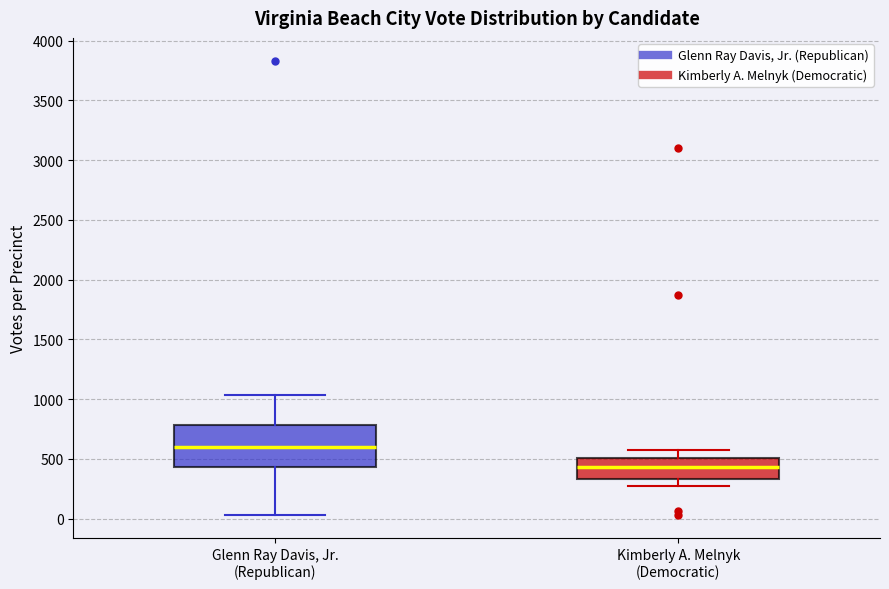

Reading left to right, transcribe this box plot: for each box, give where its median line is, the range the box spans, and where its two whiskers end, as read against the y-axis. The values are not printed on the chart, so give them approximately, as read against the axis.

Glenn Ray Davis, Jr. (Republican): median 600, box 450 to 800, whiskers 50 to 1050
Kimberly A. Melnyk (Democratic): median 450, box 350 to 500, whiskers 250 to 600